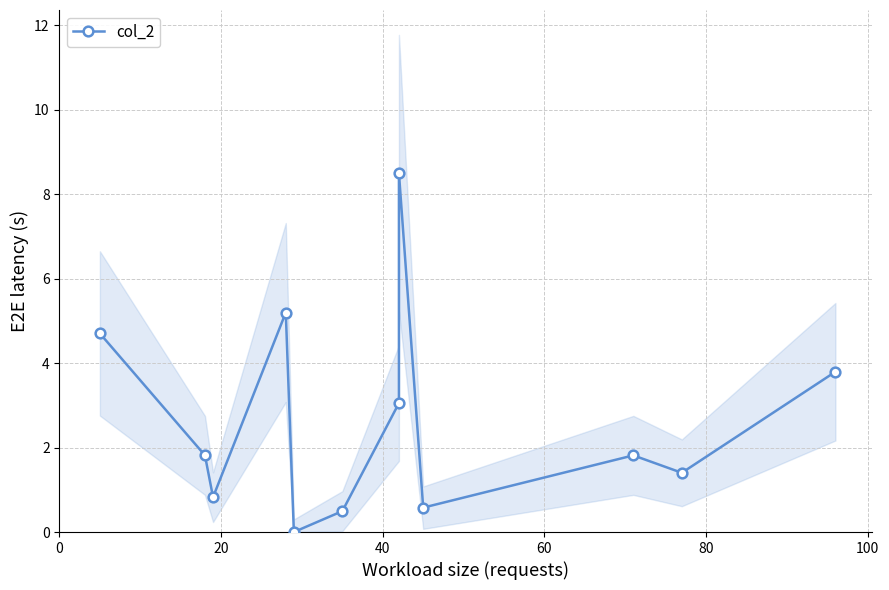

How many series are shown in this chart?

1